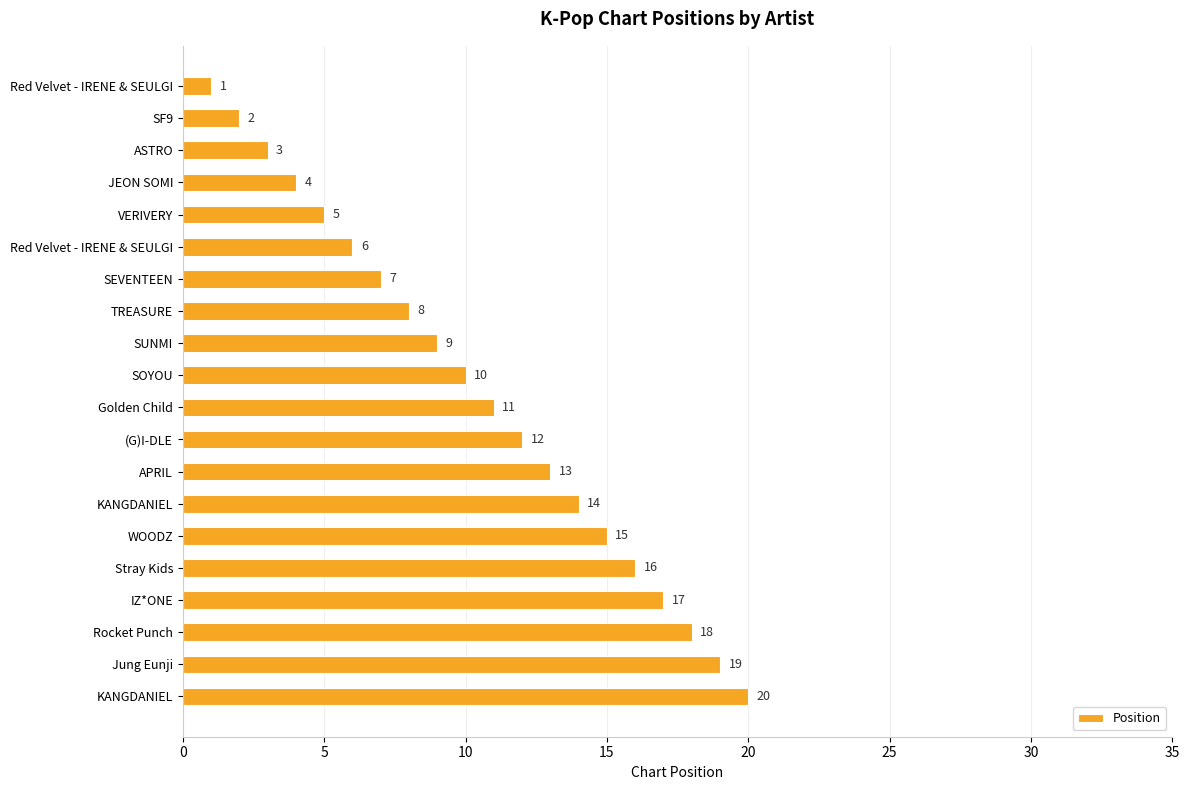

Are the bars horizontal?

Yes